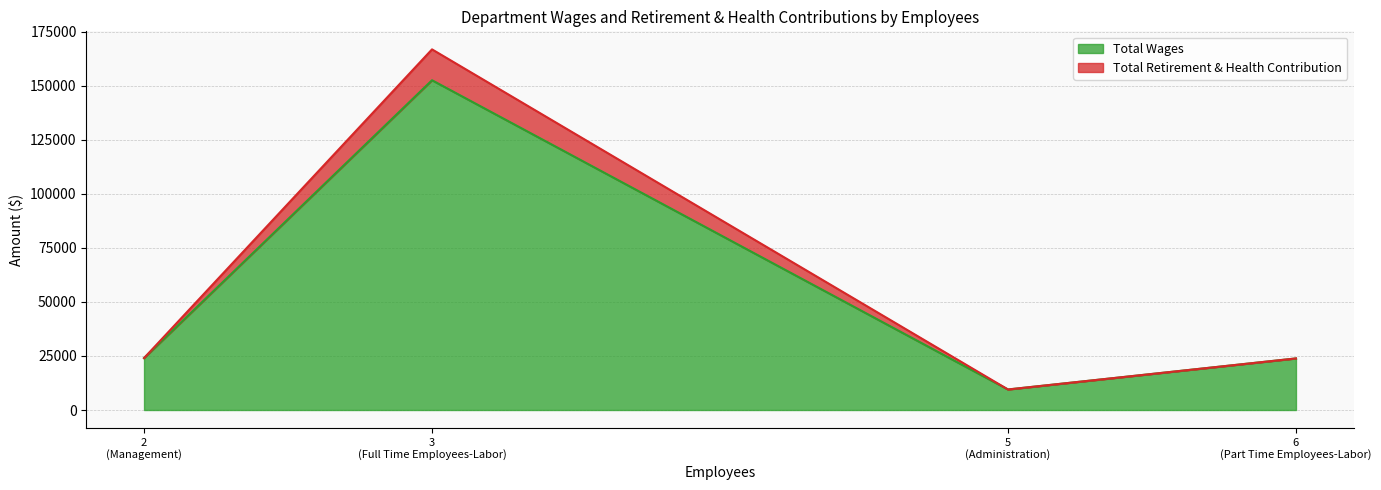

True or false: Total Wages has a value of 260212 at Full Time Employees-Labor.

False